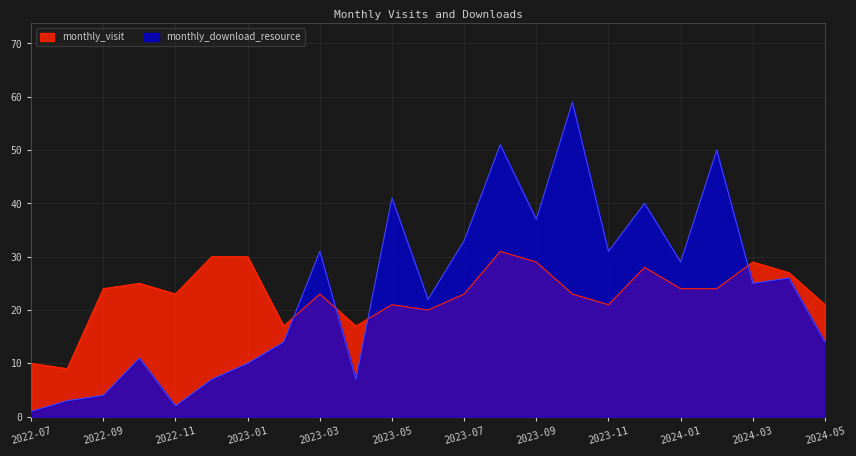

True or false: monthly_download_resource has a value of 2 at 2022-12.

False